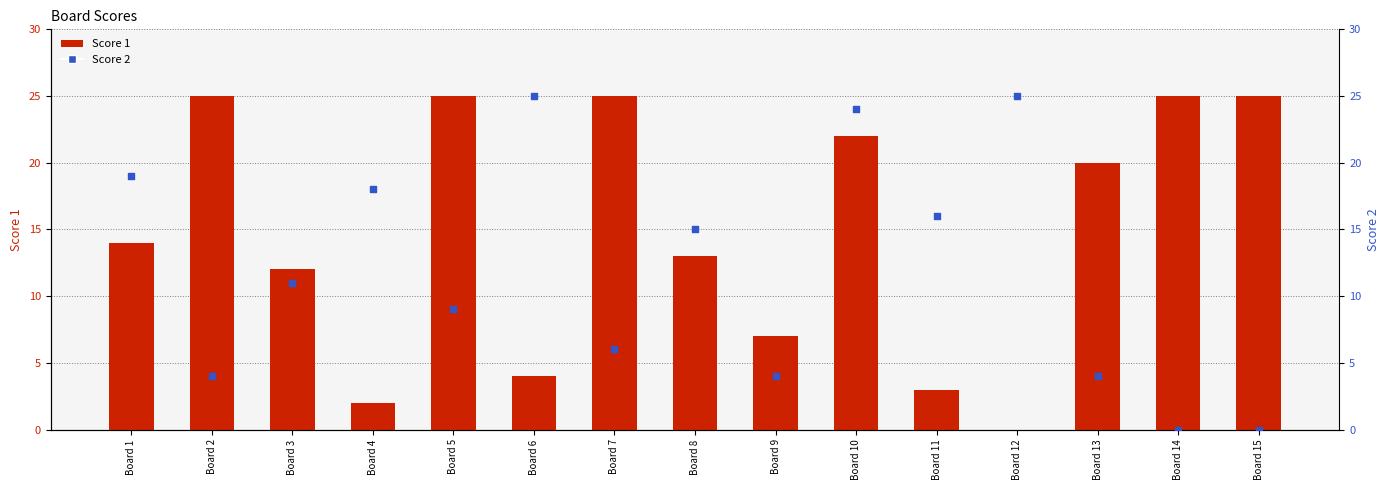

What are all the series names shown in the legend?

Score 1, Score 2